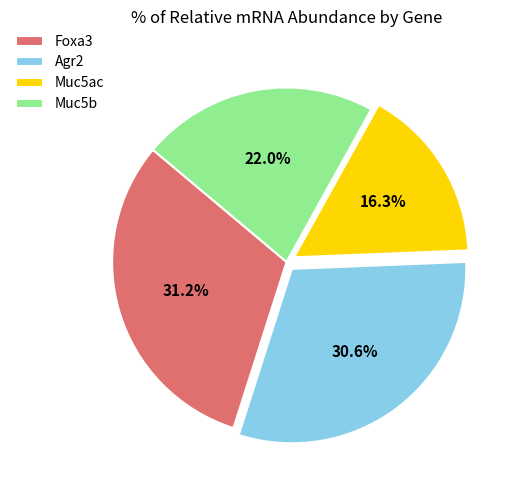

Which has a higher value, Muc5b or Muc5ac?

Muc5b